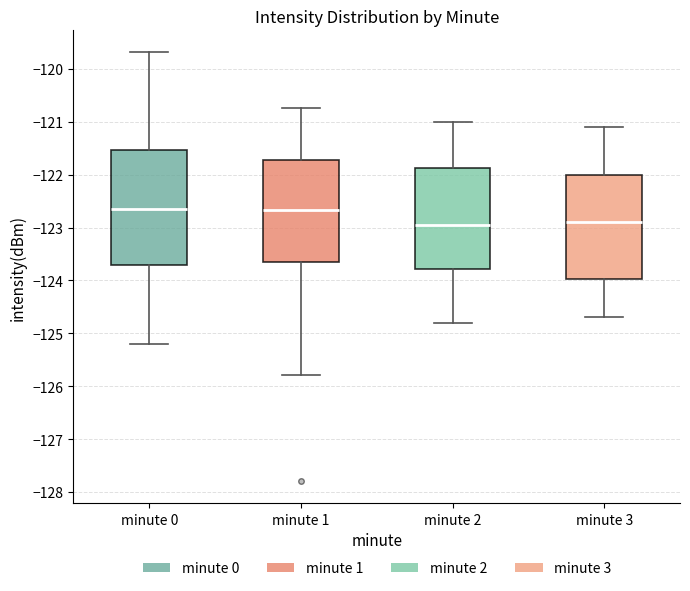

Where is the lower edge of the box for minute 3 on the y-axis? The values are not printed on the chart, so give them approximately, as read against the axis.

-124.0